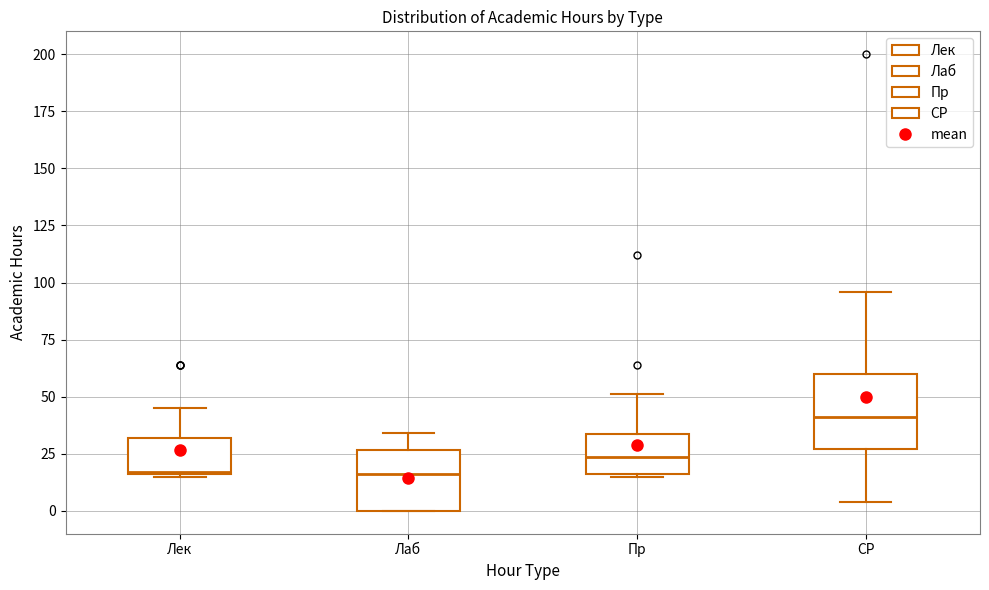

Where does the upper whisker of the box for Лаб end on the y-axis? The values are not printed on the chart, so give them approximately, as read against the axis.

35